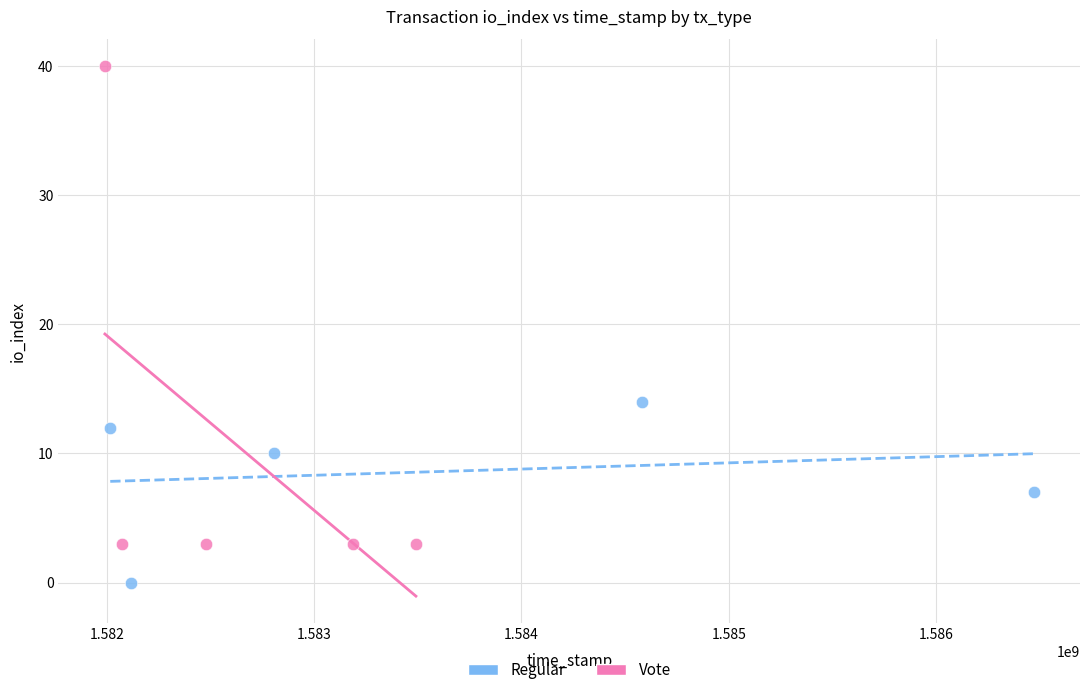

Which series contains the lowest Y value?

Regular